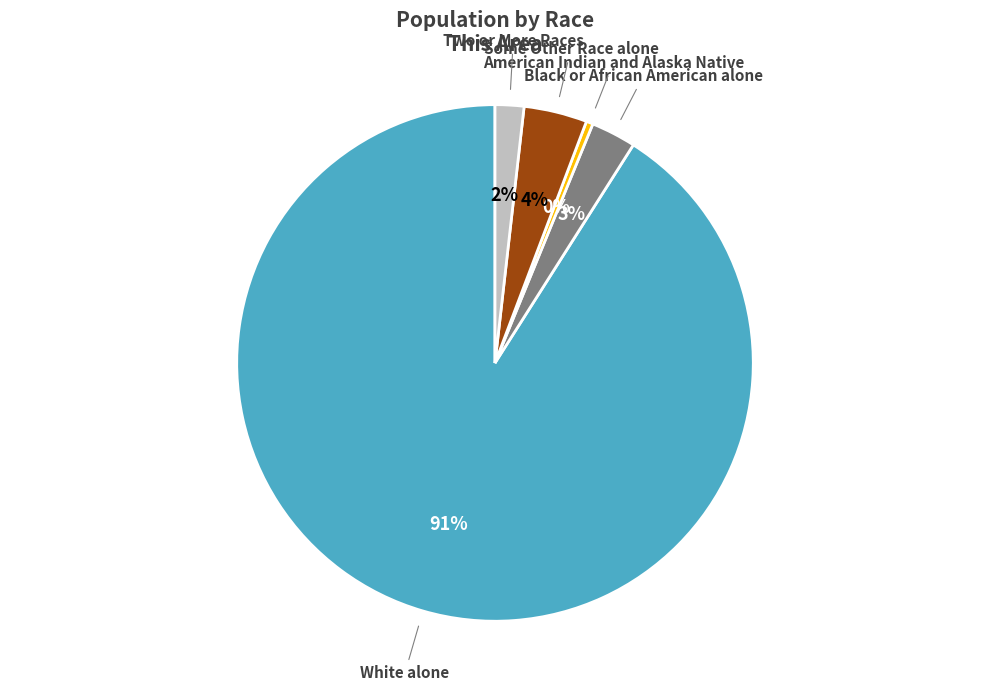

To the nearest percent, what is the average slice percentage?

20%